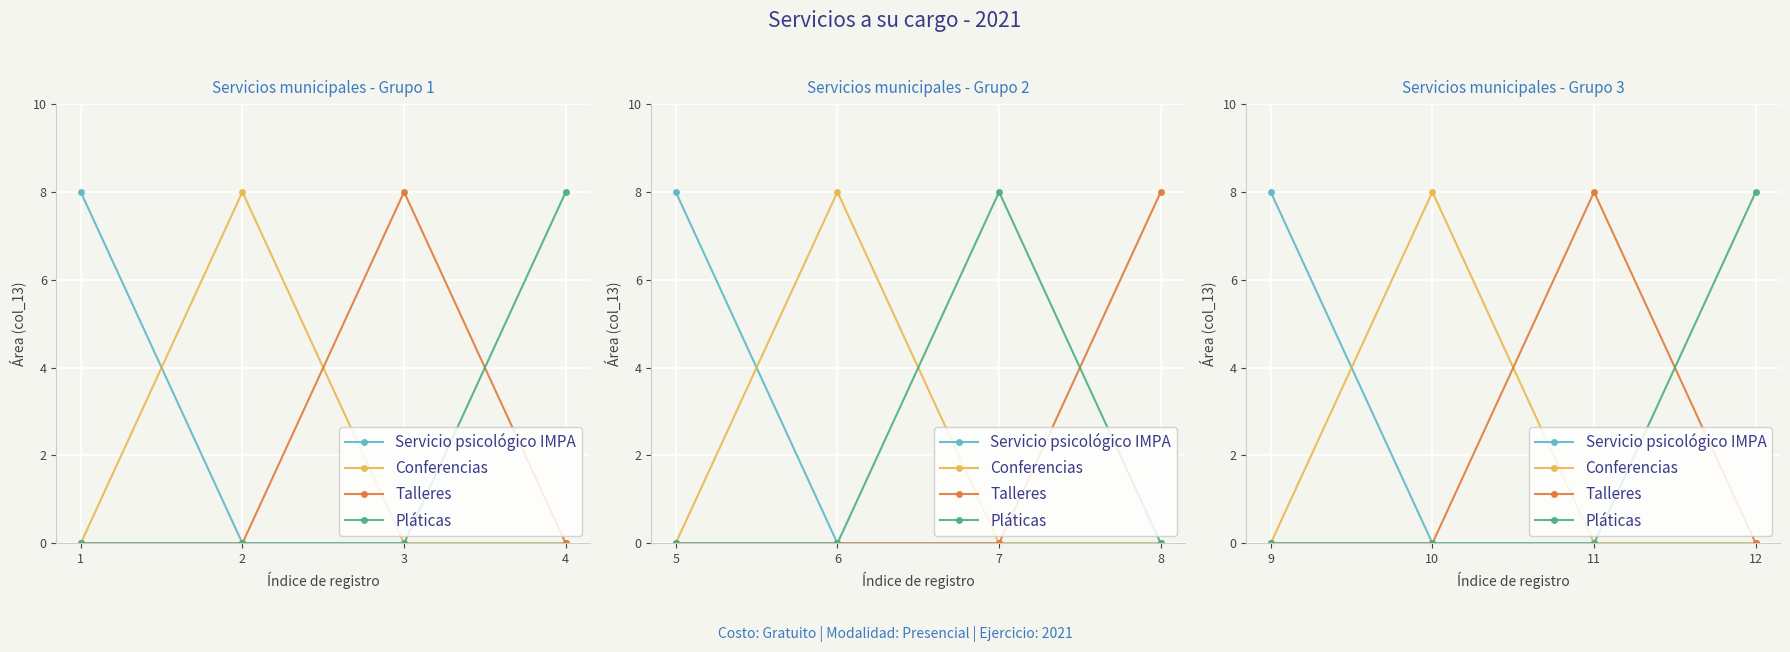

How many data points in Conferencias are above 0?

1